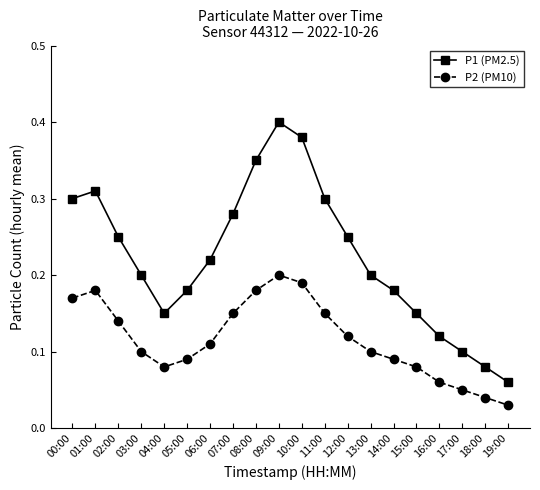

What is the sum of all P2 (PM10) values?

2.3